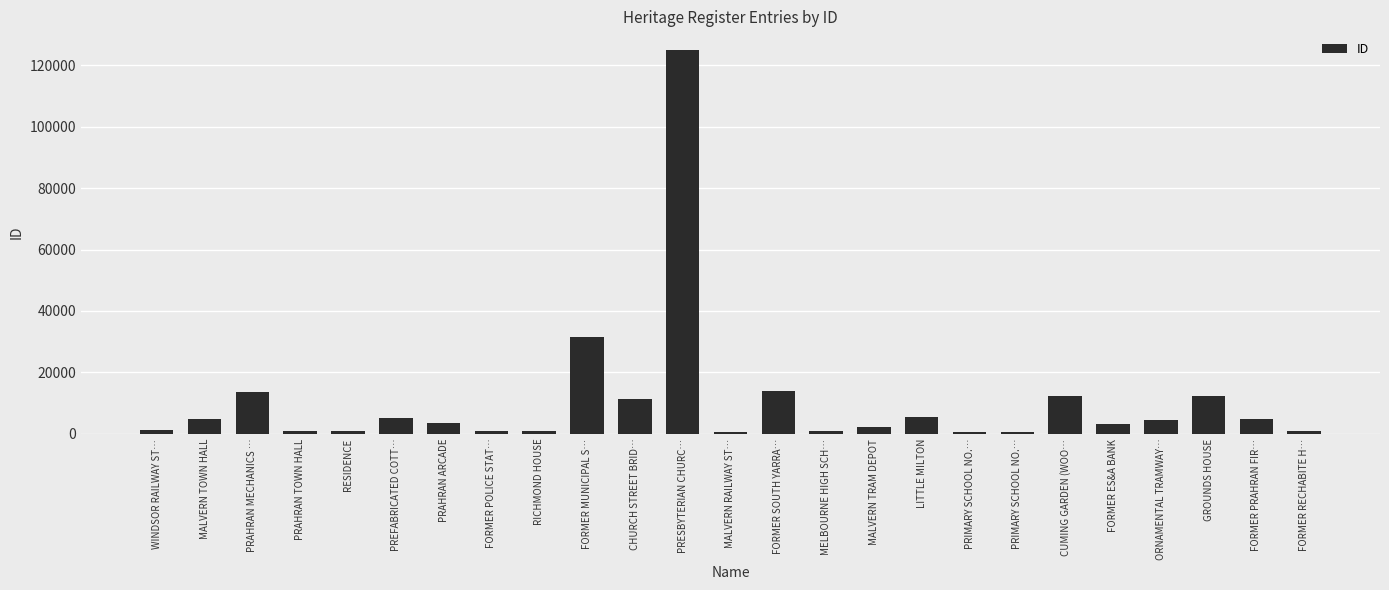

Reading left to right, what are all the values shown in this chart?

1235	4679	13519	957	1072	5044	3556	958	1071	31527	11458	124816	682	13965	1069	2138	5421	683	569	12399	3133	4666	12238	4847	960